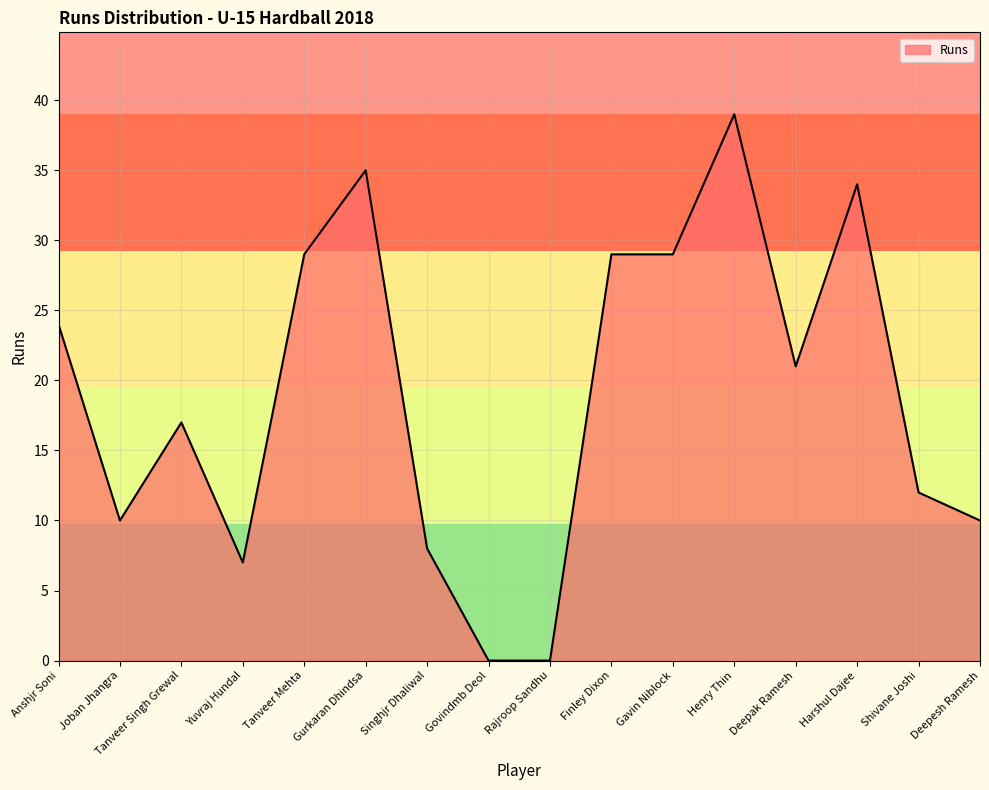

At which category does the data reach its first local valley?

Joban Jhangra